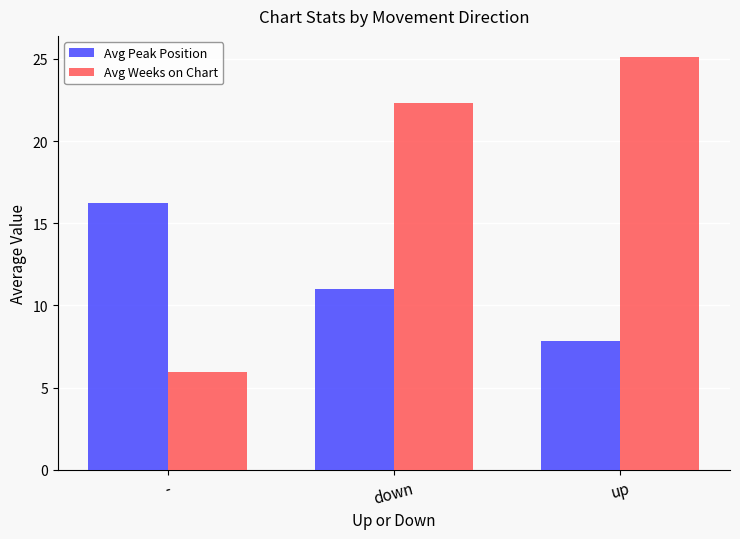

How many distinct data groups are displayed?

2